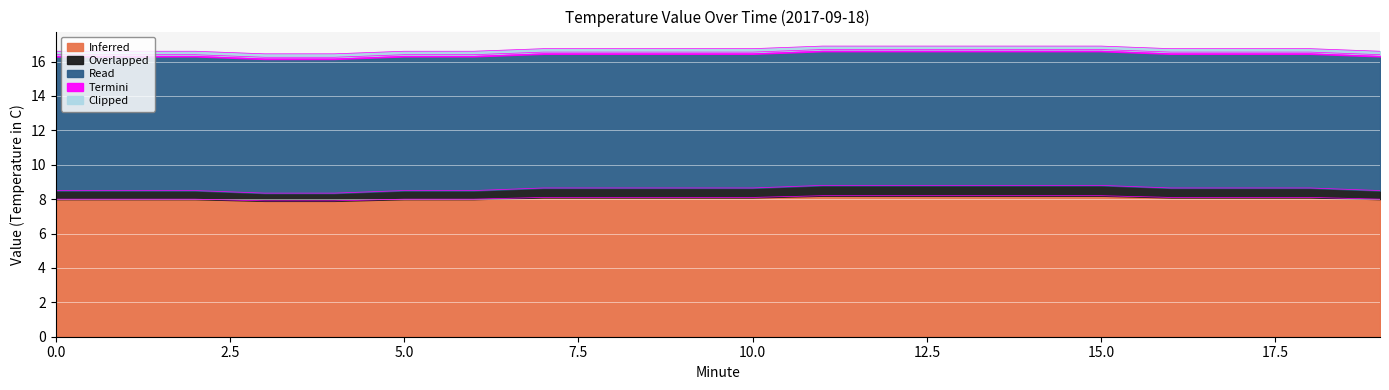

At which category is the sum across all series the highest?

11